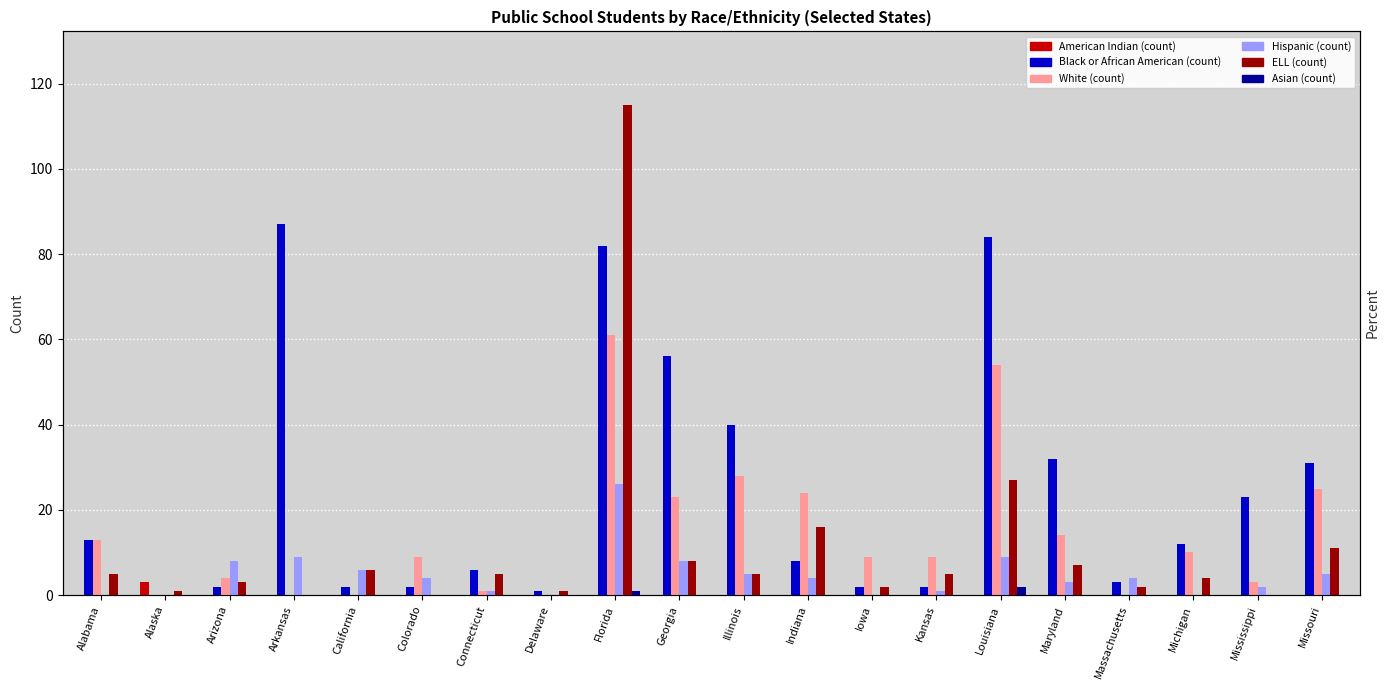

What are all the series names shown in the legend?

American Indian (count), Black or African American (count), White (count), Hispanic (count), ELL (count), Asian (count)